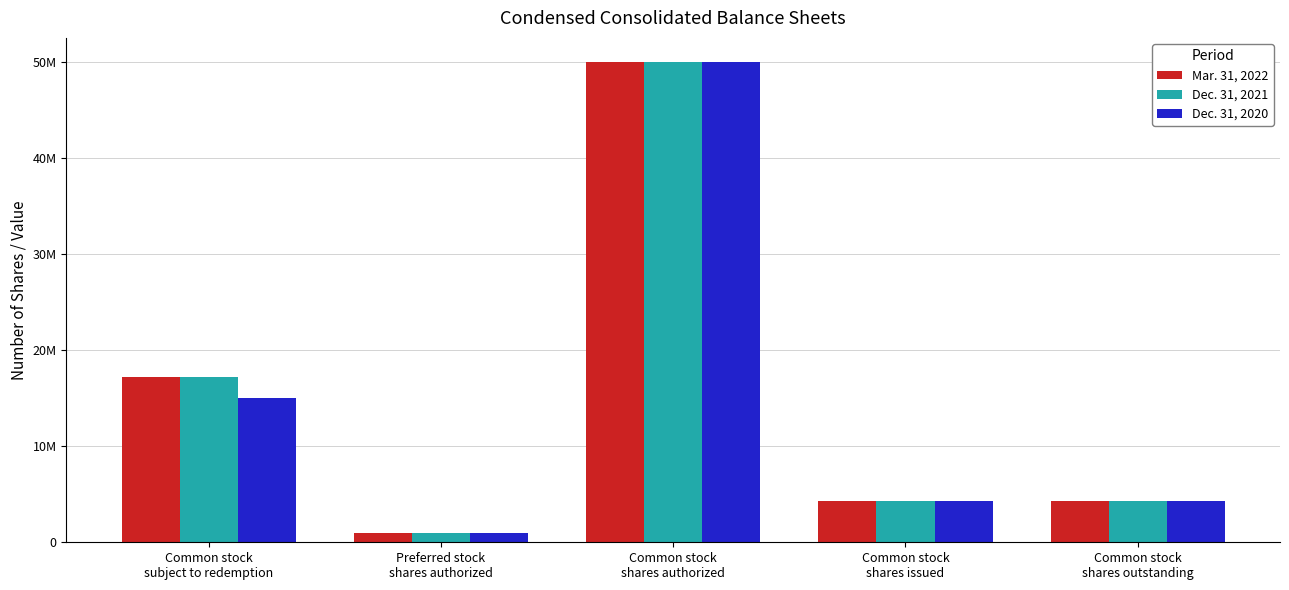

Reading left to right, list all the values displayed in this chart.

Mar. 31, 2022: Common stock
subject to redemption=17250000	Preferred stock
shares authorized=1000000	Common stock
shares authorized=50000000	Common stock
shares issued=4312500	Common stock
shares outstanding=4312500
Dec. 31, 2021: Common stock
subject to redemption=17250000	Preferred stock
shares authorized=1000000	Common stock
shares authorized=50000000	Common stock
shares issued=4312500	Common stock
shares outstanding=4312500
Dec. 31, 2020: Common stock
subject to redemption=15000000	Preferred stock
shares authorized=1000000	Common stock
shares authorized=50000000	Common stock
shares issued=4312500	Common stock
shares outstanding=4312500